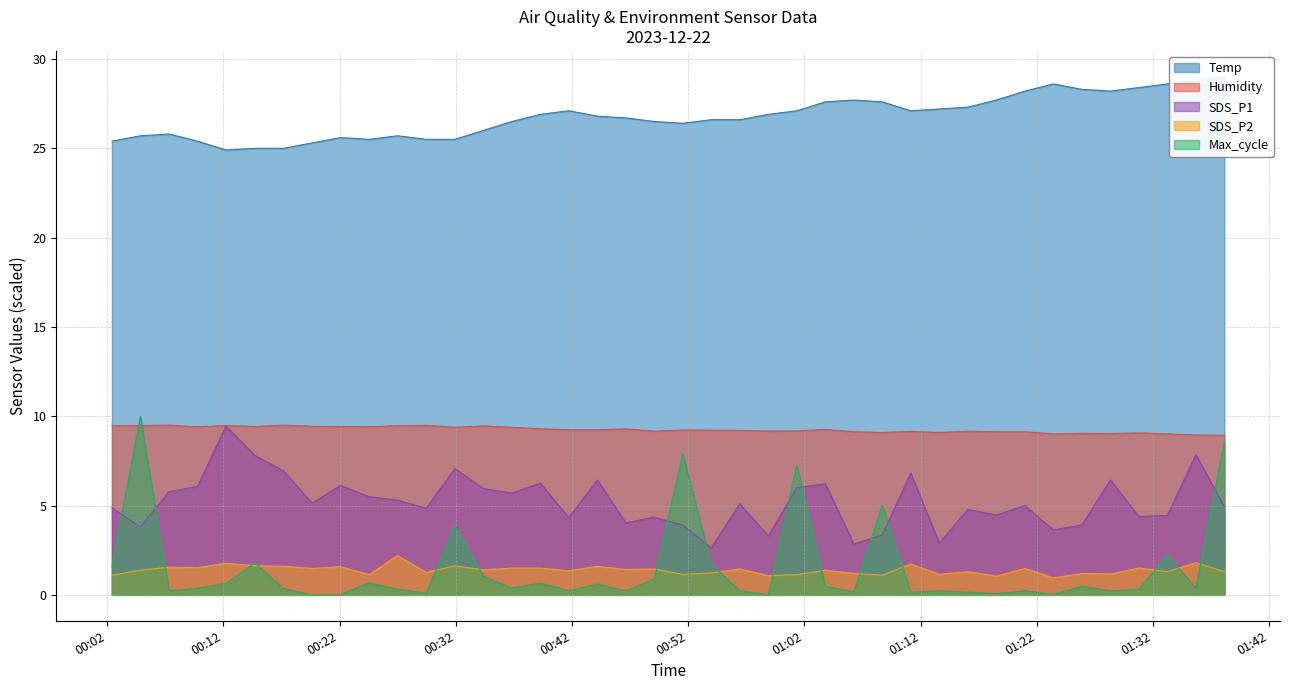

What is the difference between the highest and lowest values at 2023/12/22 00:49:05?

25.6